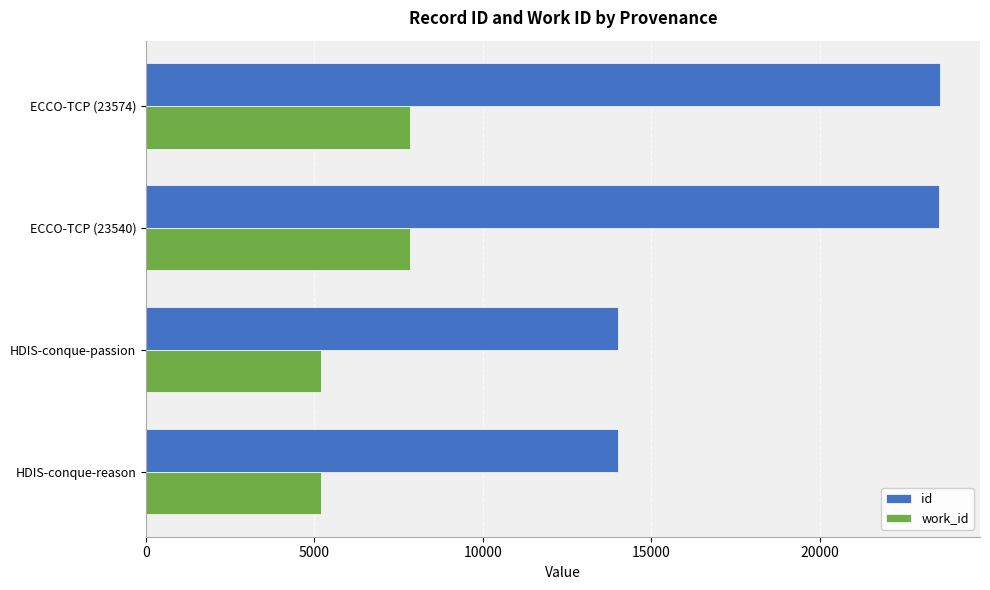

What is the difference between the maximum and minimum values in the id series?

9572